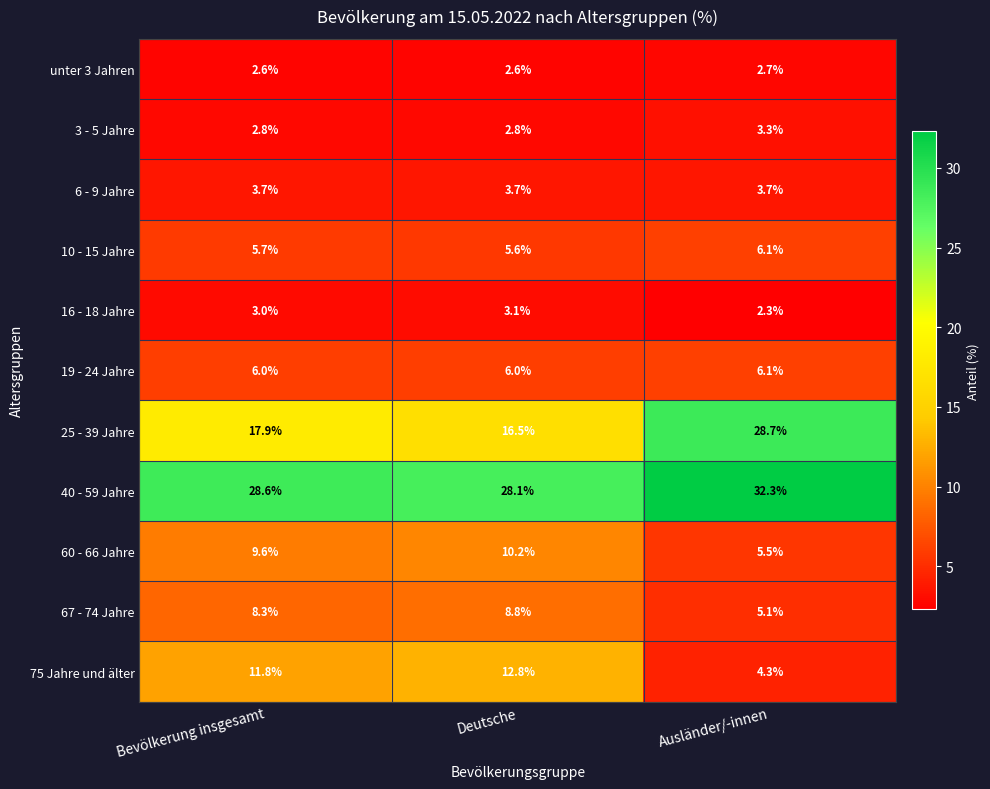

Rank the series at Bevölkerung insgesamt from lowest to highest value.

unter 3 Jahren, 3 - 5 Jahre, 16 - 18 Jahre, 6 - 9 Jahre, 10 - 15 Jahre, 19 - 24 Jahre, 67 - 74 Jahre, 60 - 66 Jahre, 75 Jahre und älter, 25 - 39 Jahre, 40 - 59 Jahre